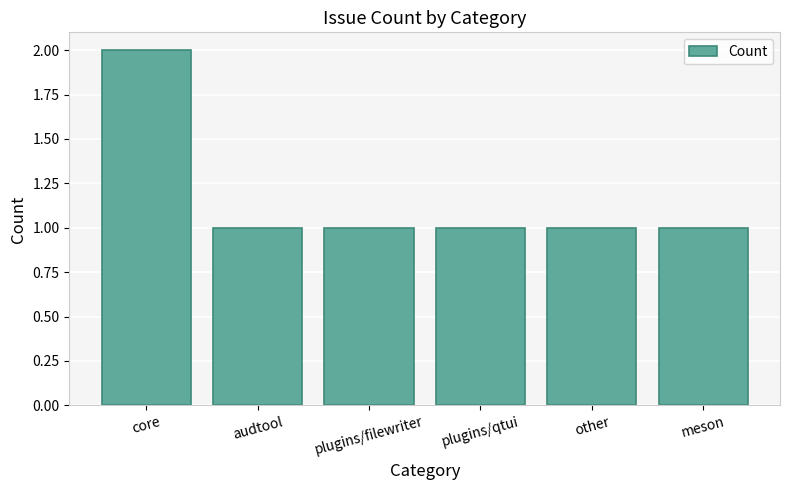

How many bars are there in total?

6